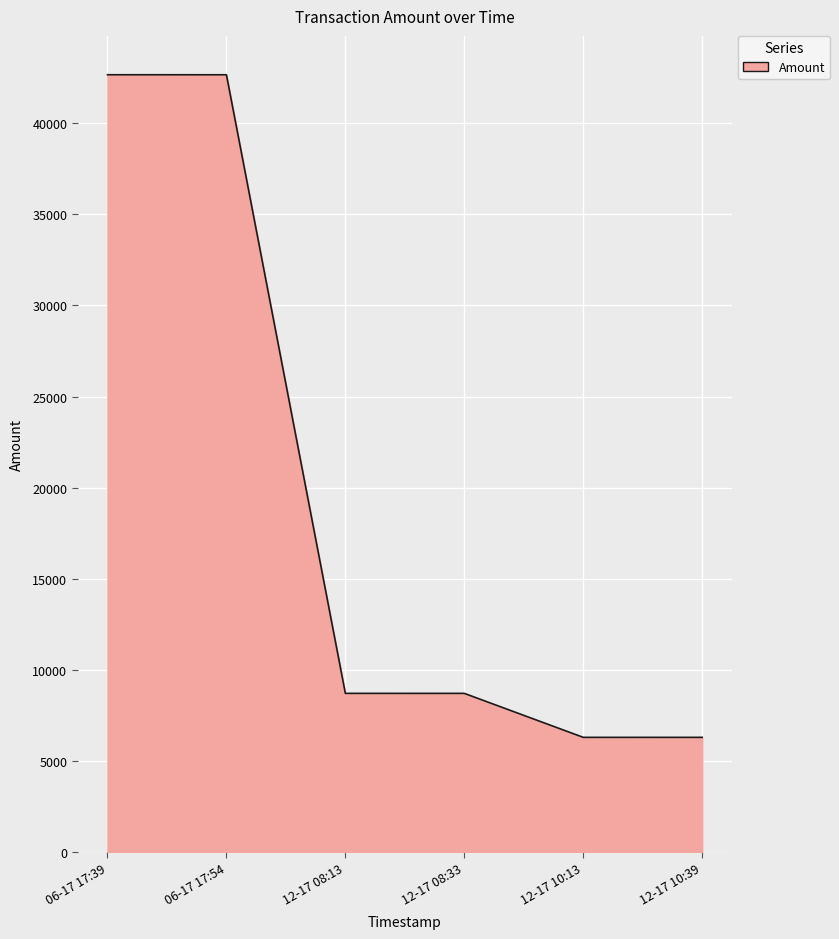

The value at 12-17 08:33 is 8699.7. True or false?

True